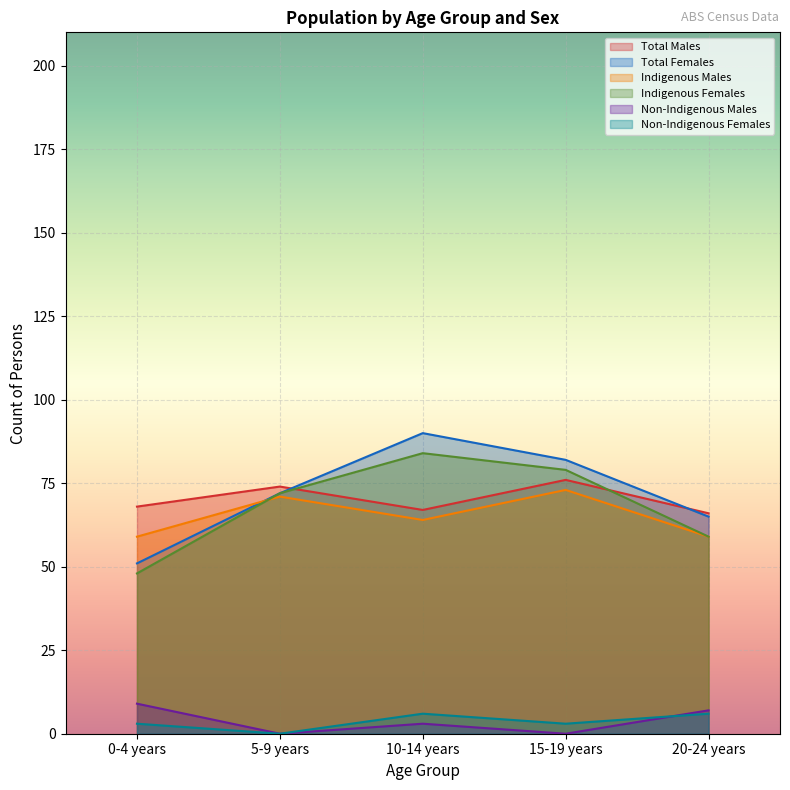

What is the total value across all series at 20-24 years?

262